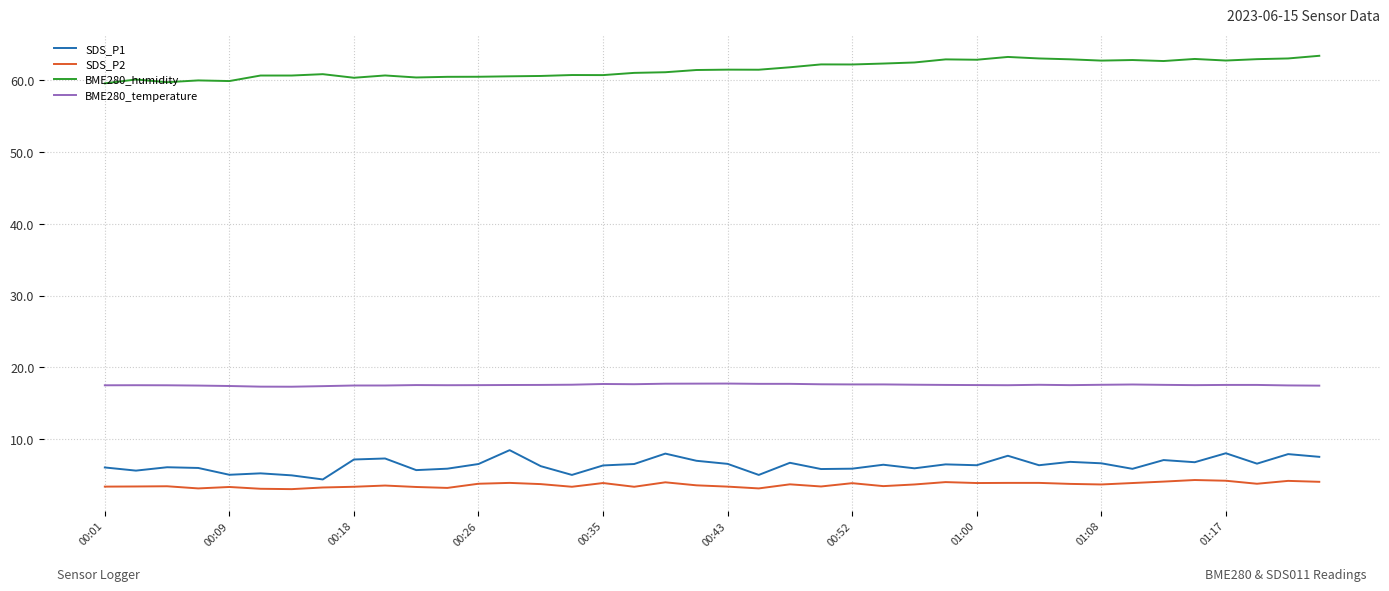

True or false: SDS_P1 has more than 2 points higher than both neighbors.

True